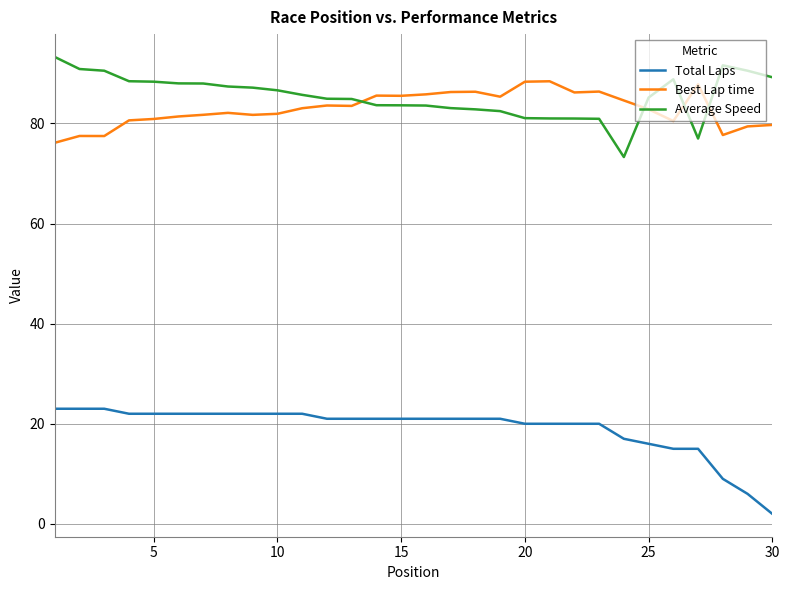

True or false: Total Laps and Average Speed intersect in this chart.

False